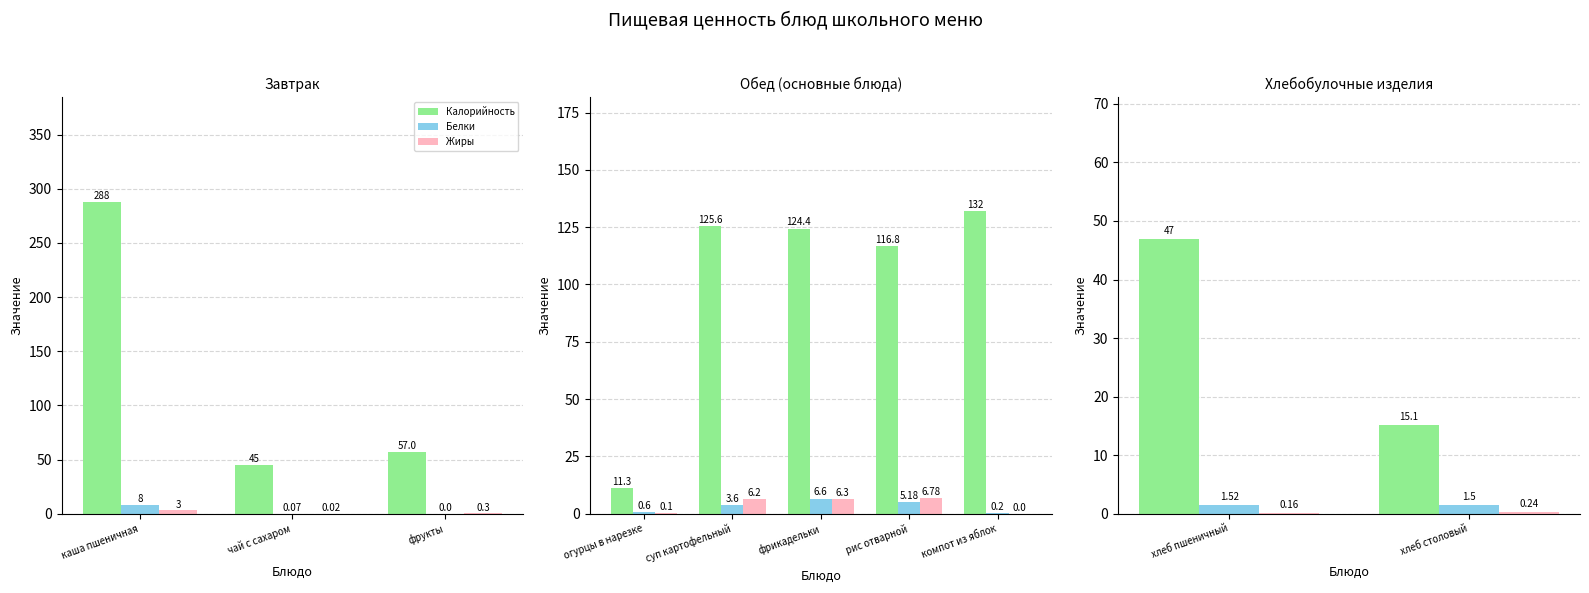

Rank the series by their maximum value, from lowest to highest.

Жиры, Белки, Калорийность